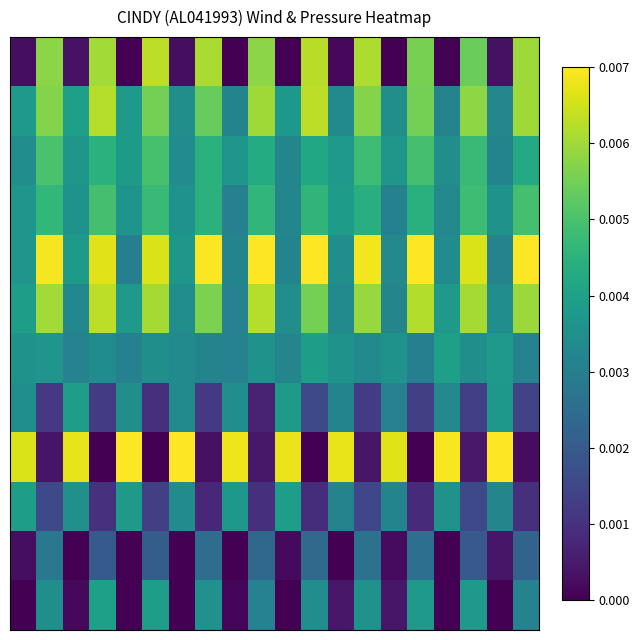

At which category is the sum across all series the highest?

1